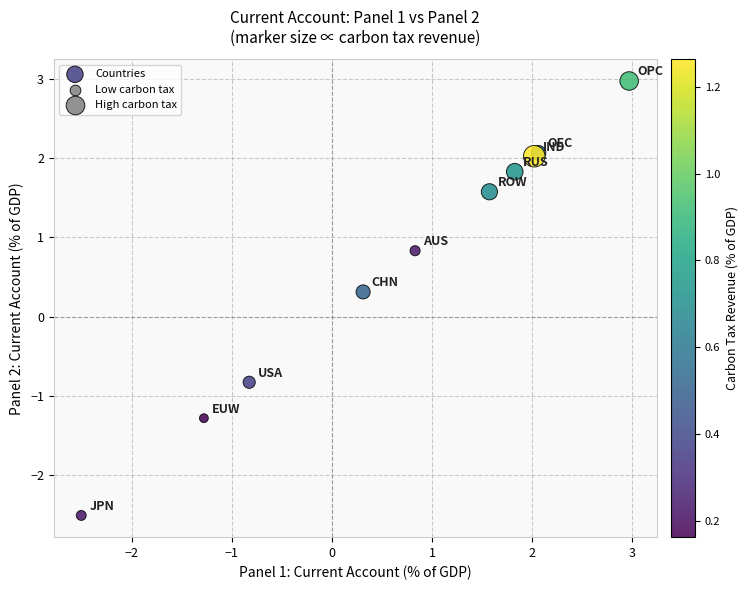

What Y value in the scatter plot is closest to 0?

0.3